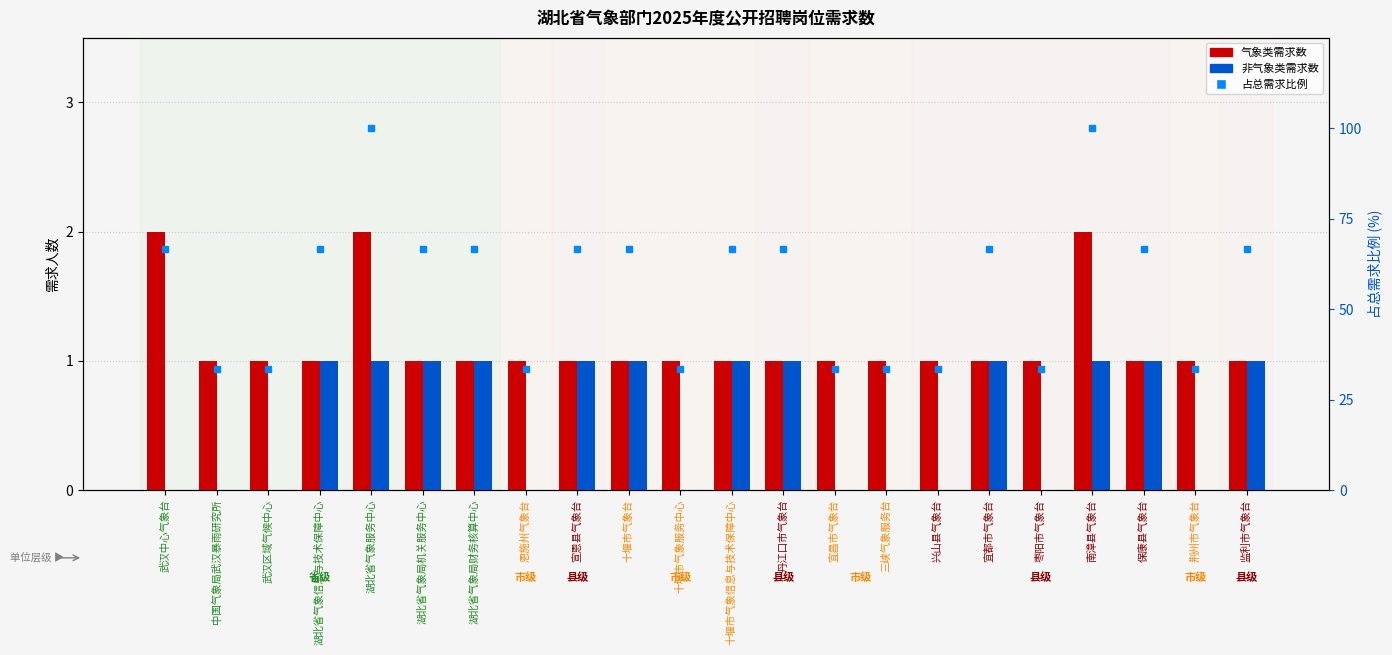

How many 气象类 values are between 1 and 2?

22